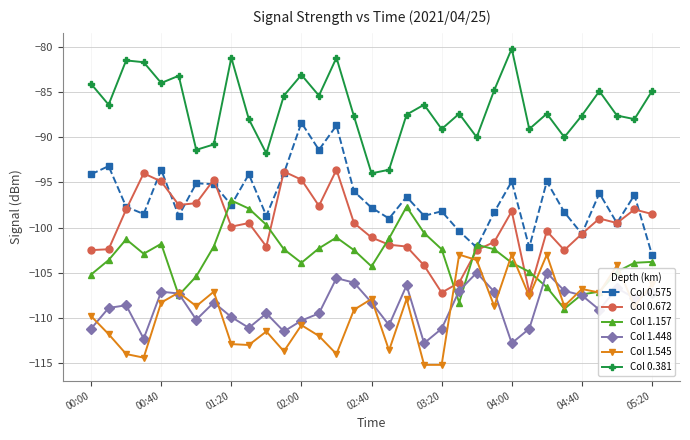

Rank the series by their maximum value, from lowest to highest.

Col 1.448, Col 1.545, Col 1.157, Col 0.672, Col 0.575, Col 0.381